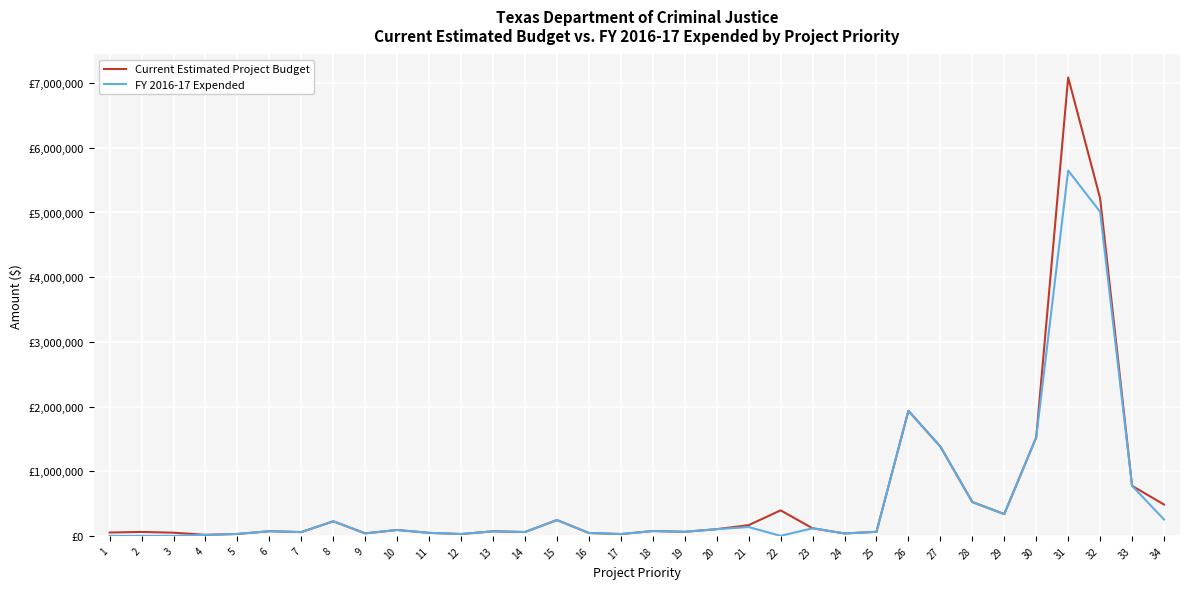

Between 3 and 2, which is larger?

2